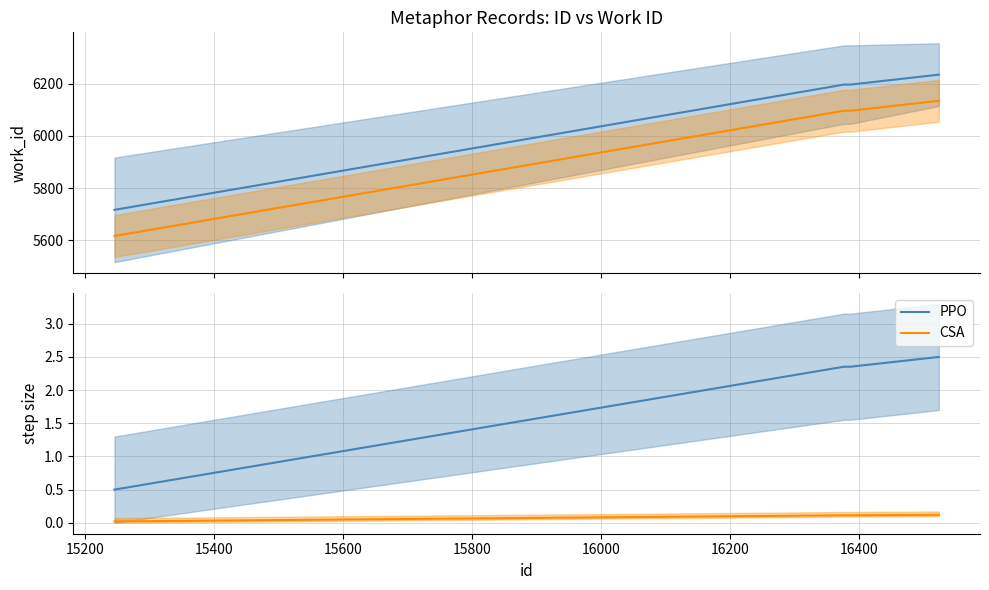

How many distinct data groups are displayed?

2